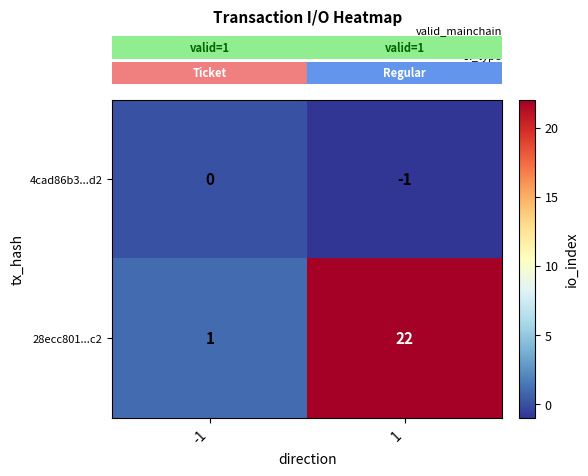

What value does the 28ecc801...c2 series have at 1, to the nearest 5?

20